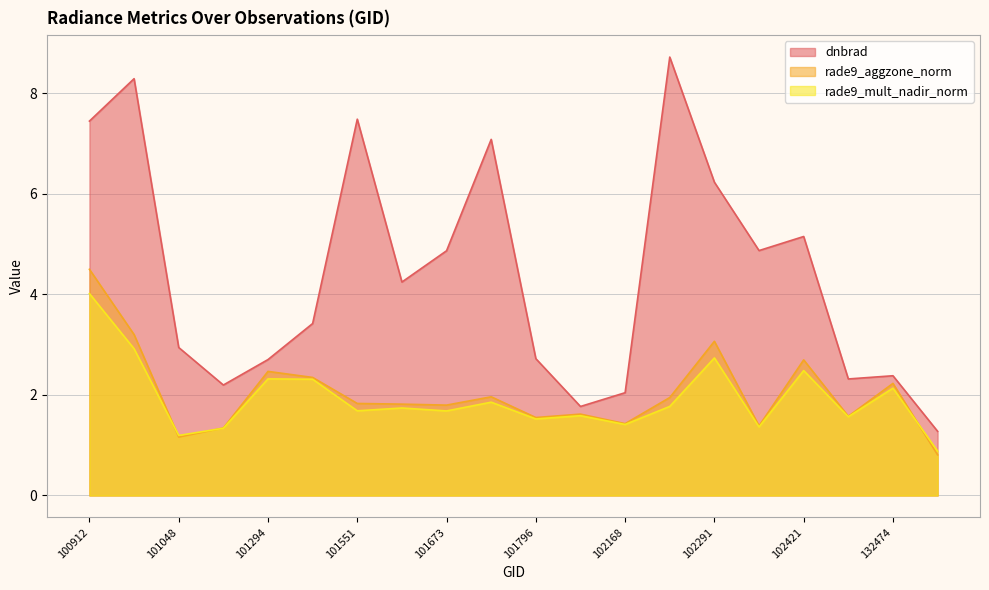

Which series has the widest spread of values?

dnbrad